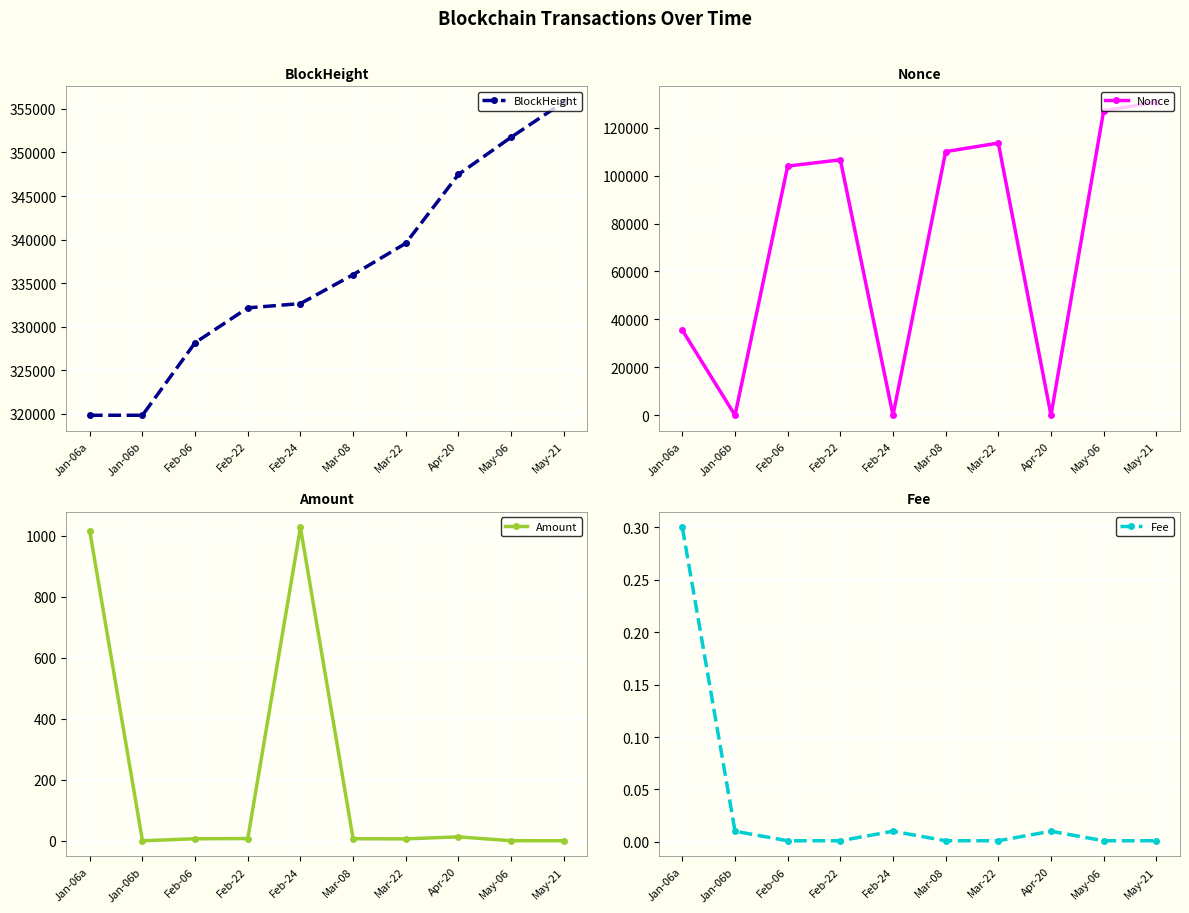

What is the total value across all series at Jan-06a?

356335.2